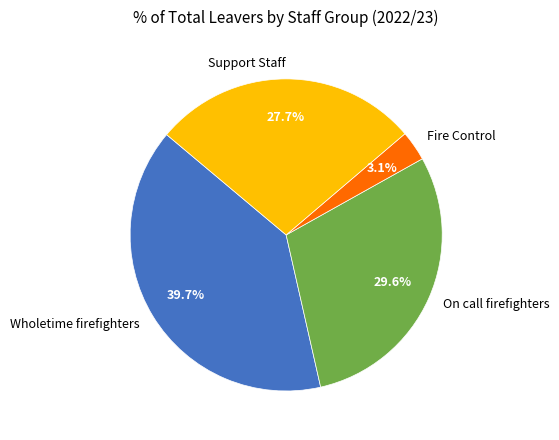

Do On call firefighters and Wholetime firefighters together represent more than half of the pie?

Yes